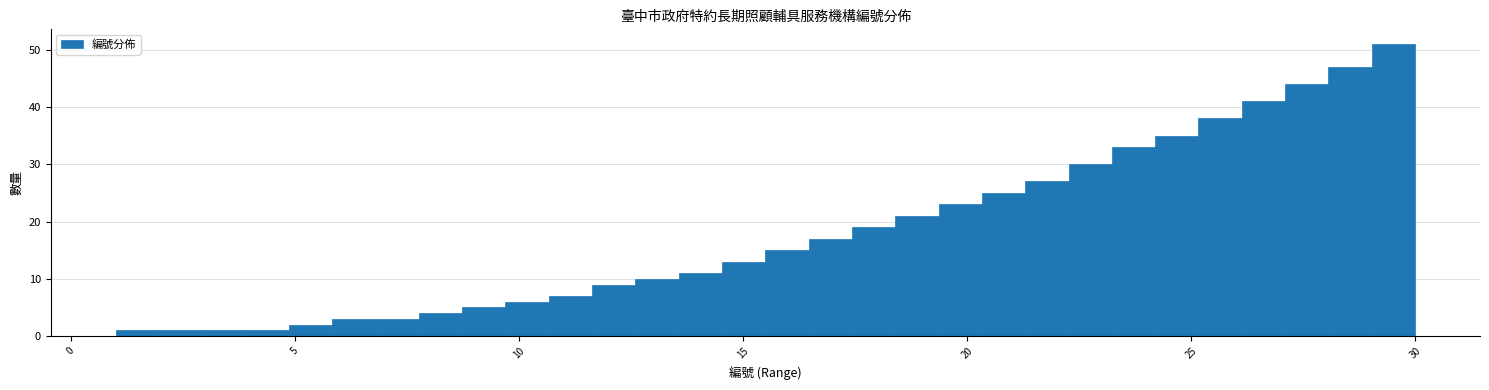

Read against the x-axis, roughly where is the centre of the tallest bar?

29.5